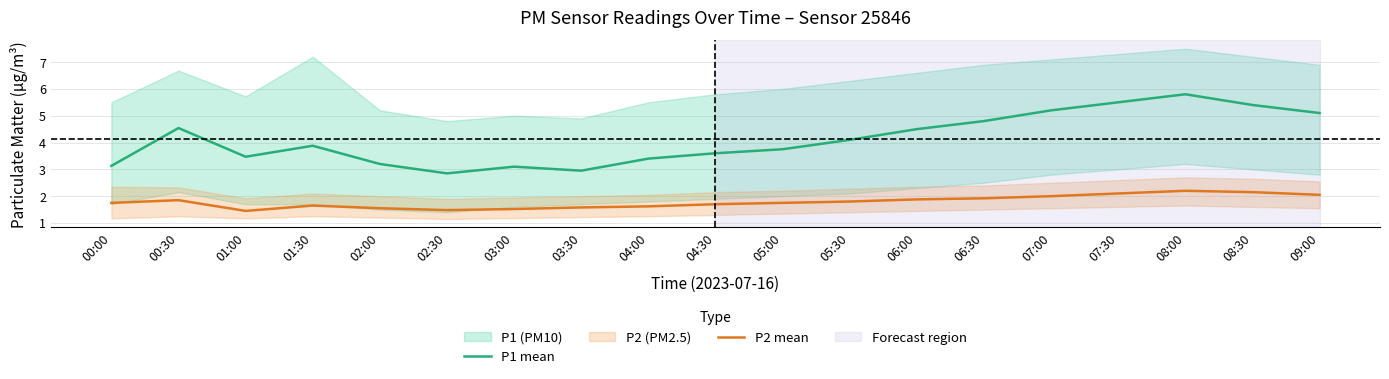

Between 05:30 and 07:00, which series saw the biggest shift?

P1 mean